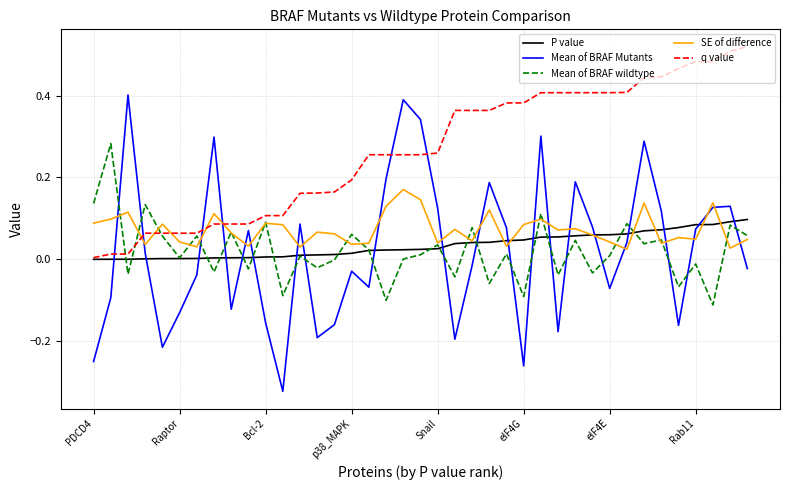

Which series has the largest total across all categories?

q value